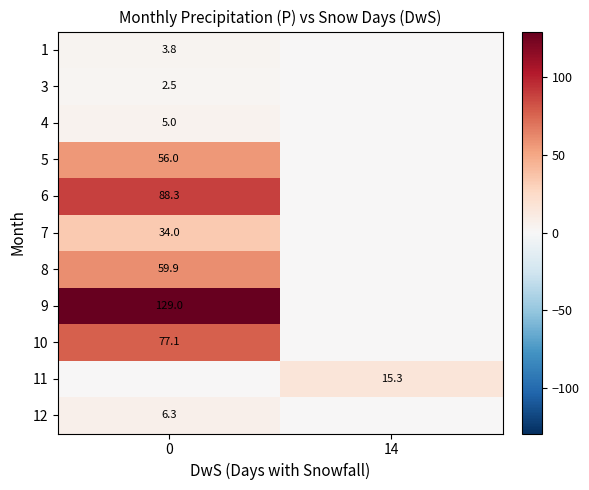

Is it true that 7 equals 34.0 at 0?

True